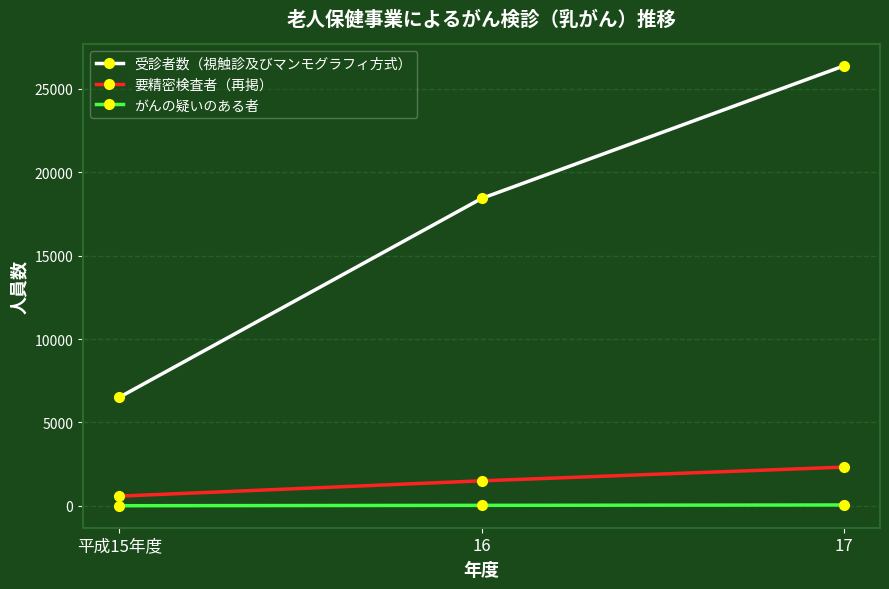

How many data points does each series have?

3